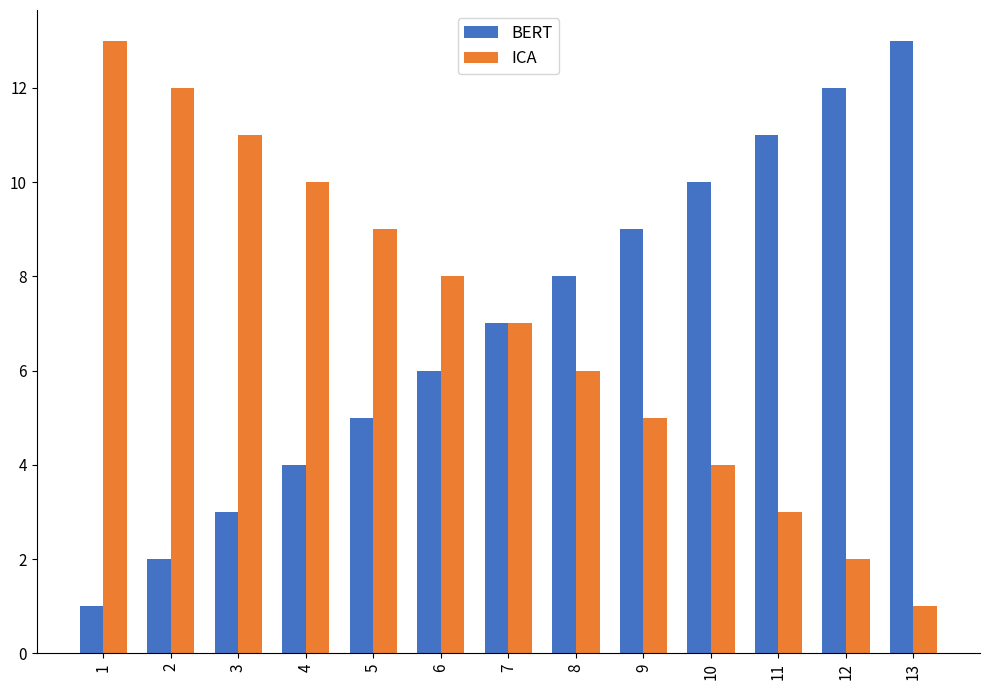

How many groups of bars are there?

13